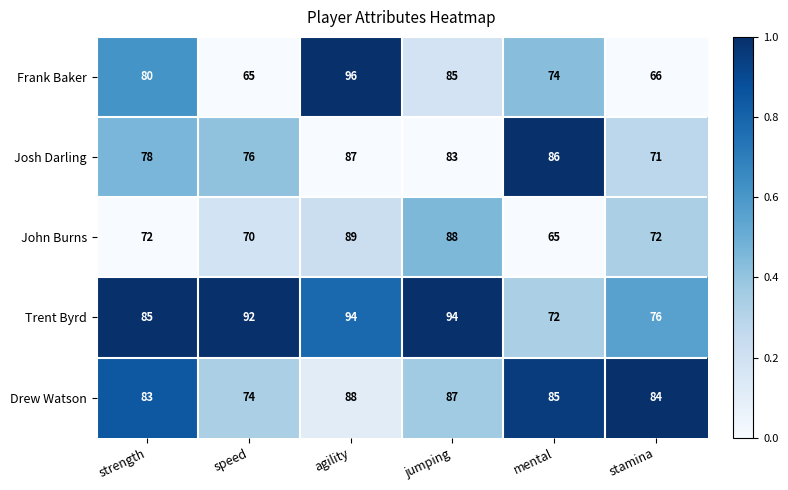

Reading left to right, list all the values displayed in this chart.

Frank Baker: 80	65	96	85	74	66
Josh Darling: 78	76	87	83	86	71
John Burns: 72	70	89	88	65	72
Trent Byrd: 85	92	94	94	72	76
Drew Watson: 83	74	88	87	85	84